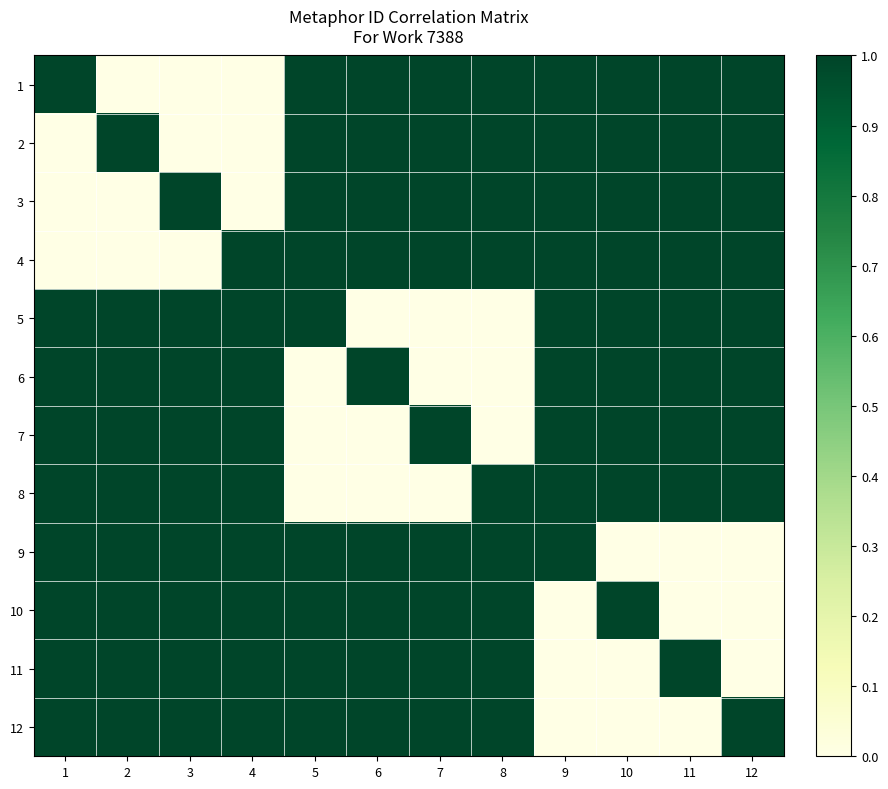

What is the total value across all series at 11?

9